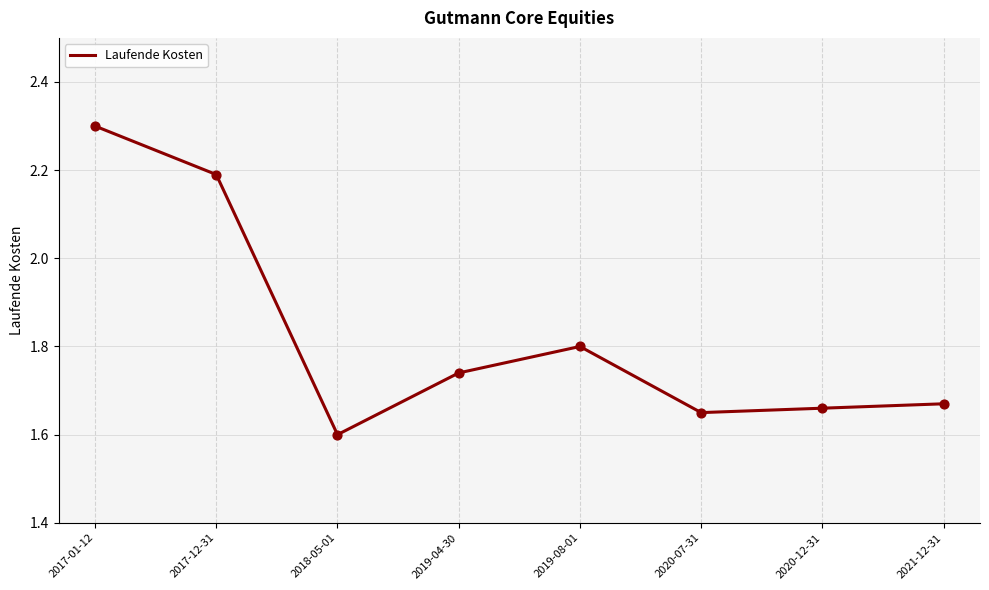

Which has a higher value, 2019-04-30 or 2017-12-31?

2017-12-31